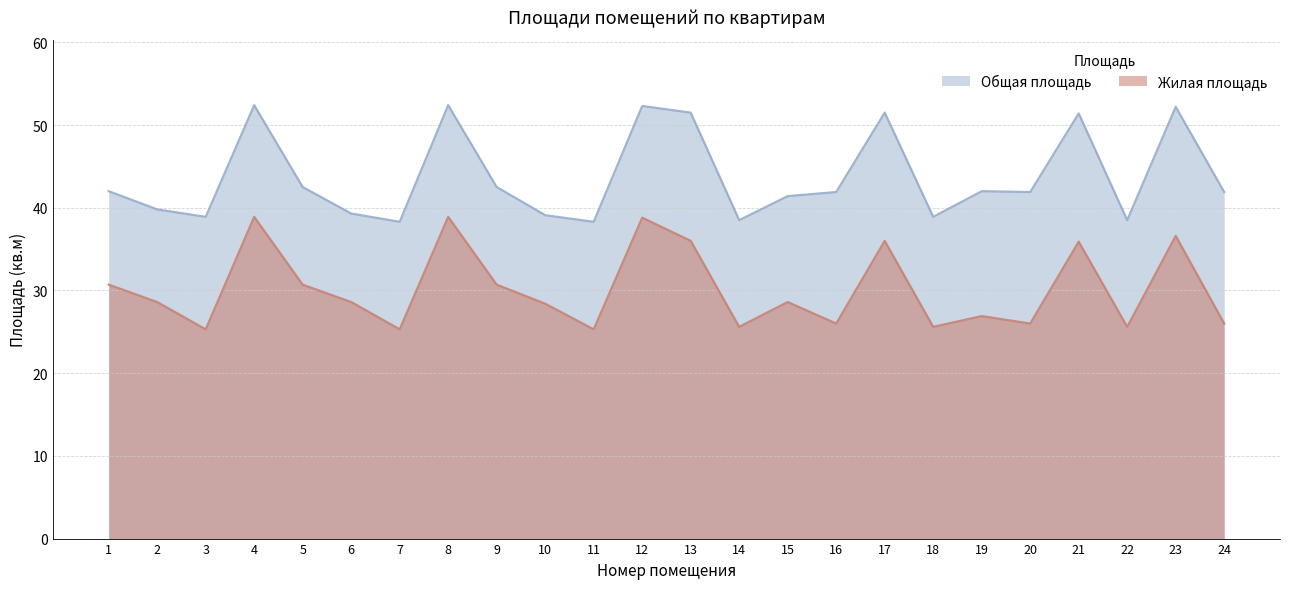

Is the value of Жилая площадь at 23 greater than the value of Общая площадь at 14?

No